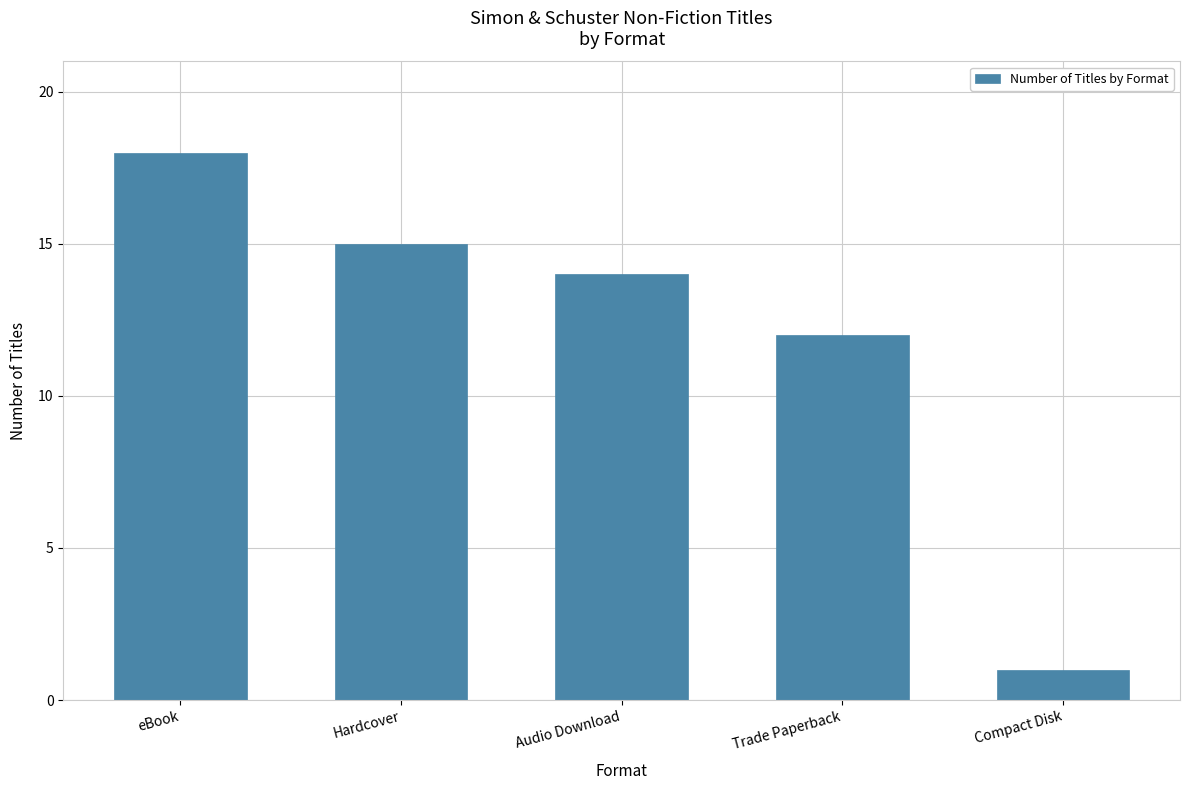

Reading right to left, transcribe all the data shown in this chart.

Compact Disk=1	Trade Paperback=12	Audio Download=14	Hardcover=15	eBook=18